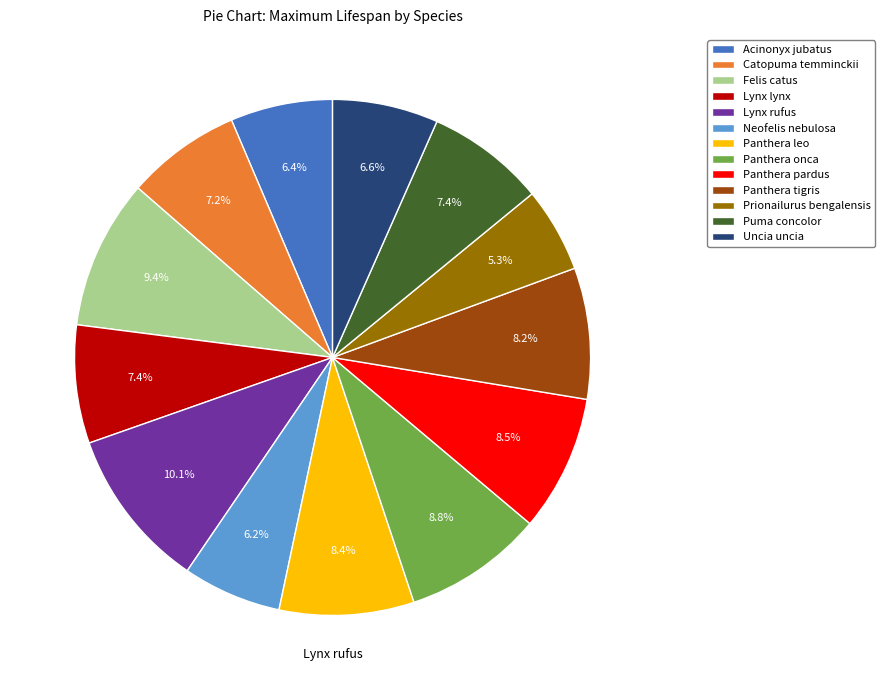

Which slice is the smallest?

Prionailurus bengalensis